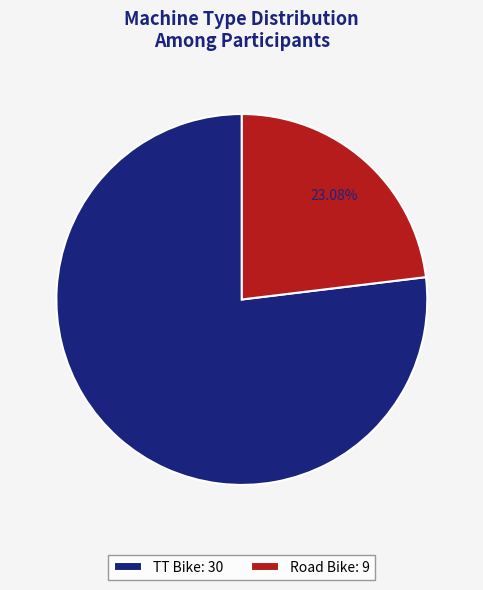

What percentage is NOT represented by Road Bike?

76.9%